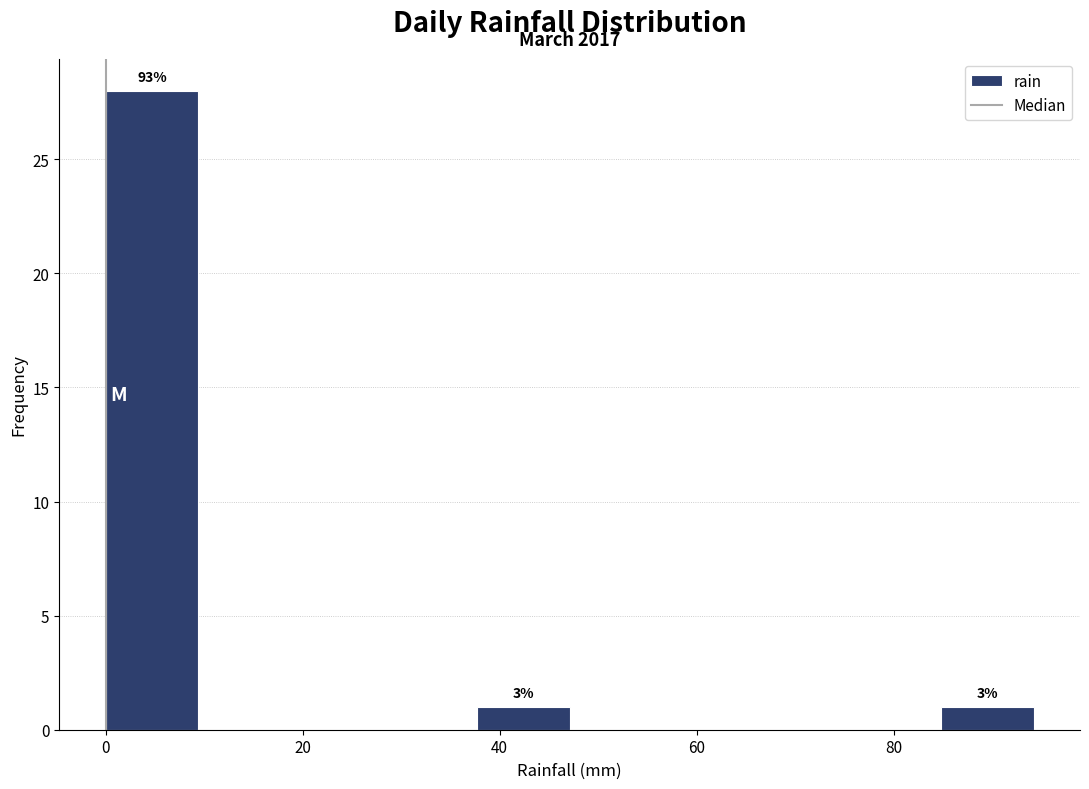

Over which range of the x-axis is the bar tallest?

0 to 10